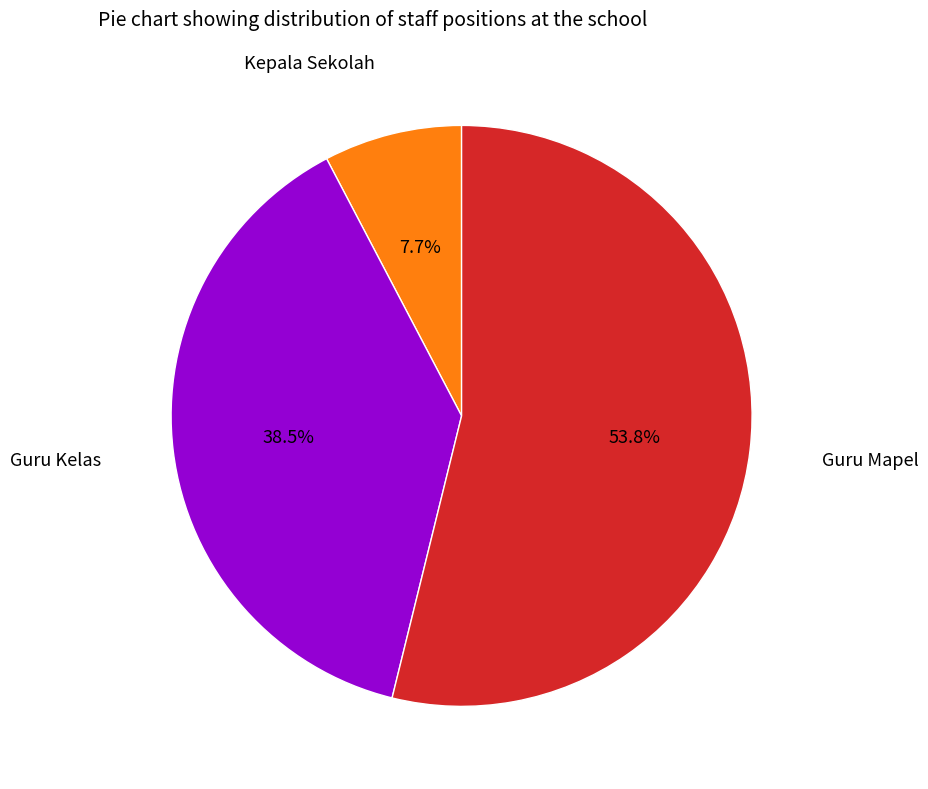

Is there a majority slice in this chart?

Yes